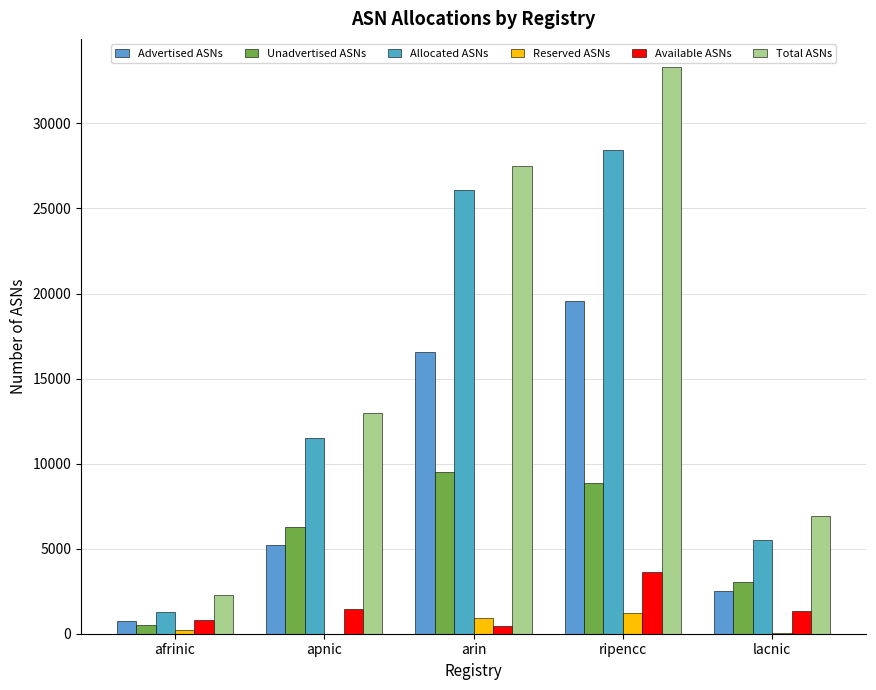

How many groups of bars are there?

5